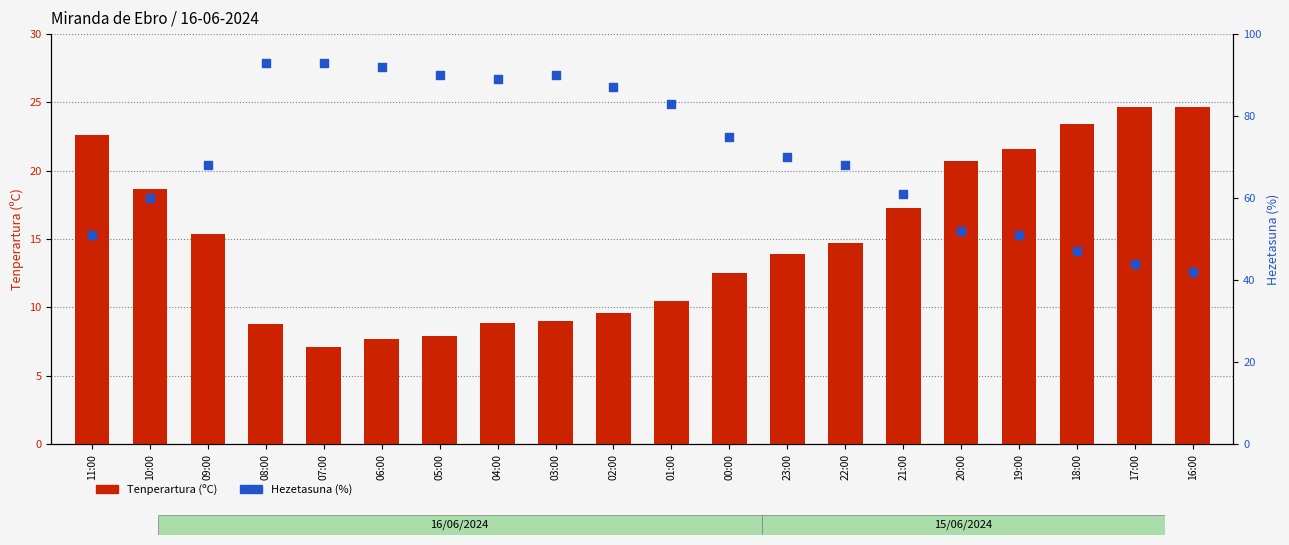

Which series reaches the maximum Y coordinate?

Hezetasuna (%)